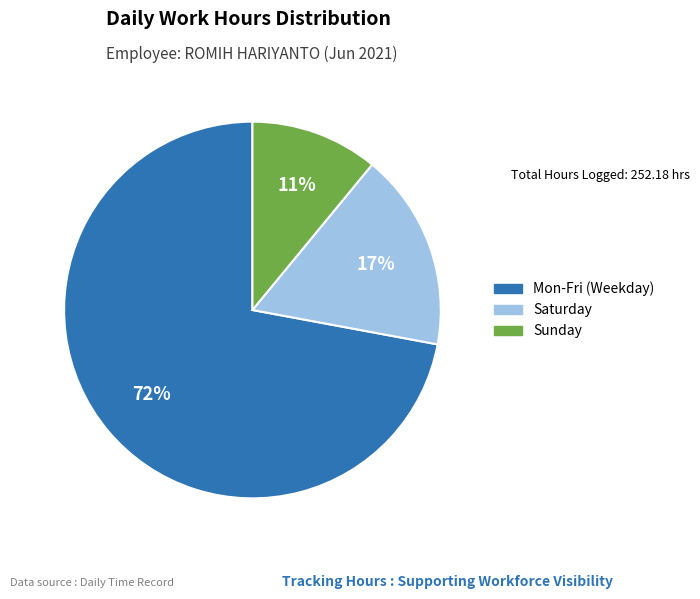

To the nearest percent, what is the difference between the largest and smallest slice percentages?

61%